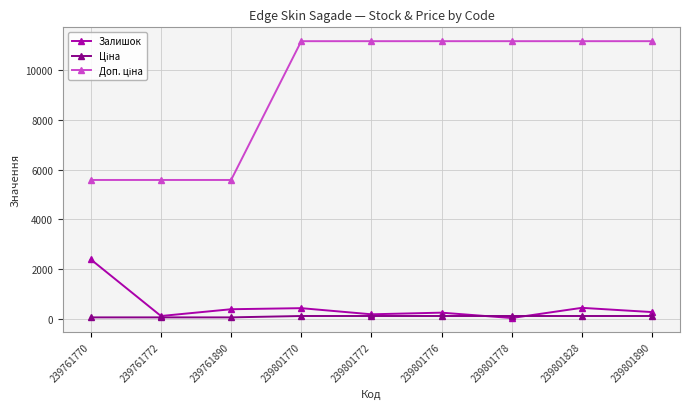

Does the chart display data point markers on the line(s)?

Yes